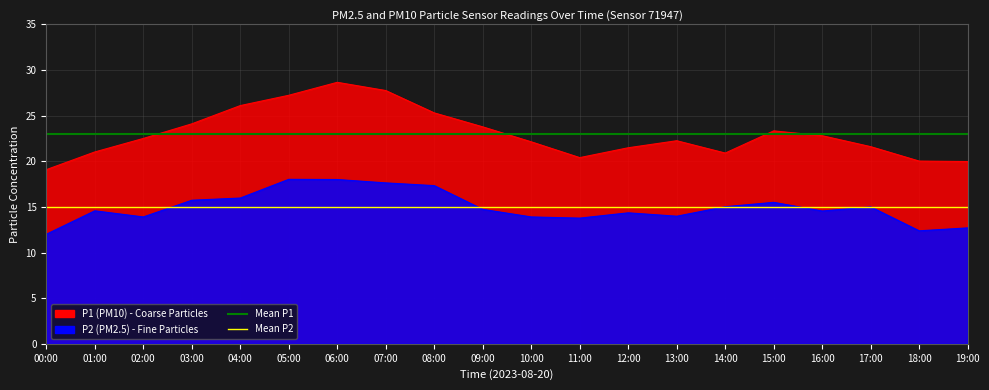

How many lines are shown in the chart?

2